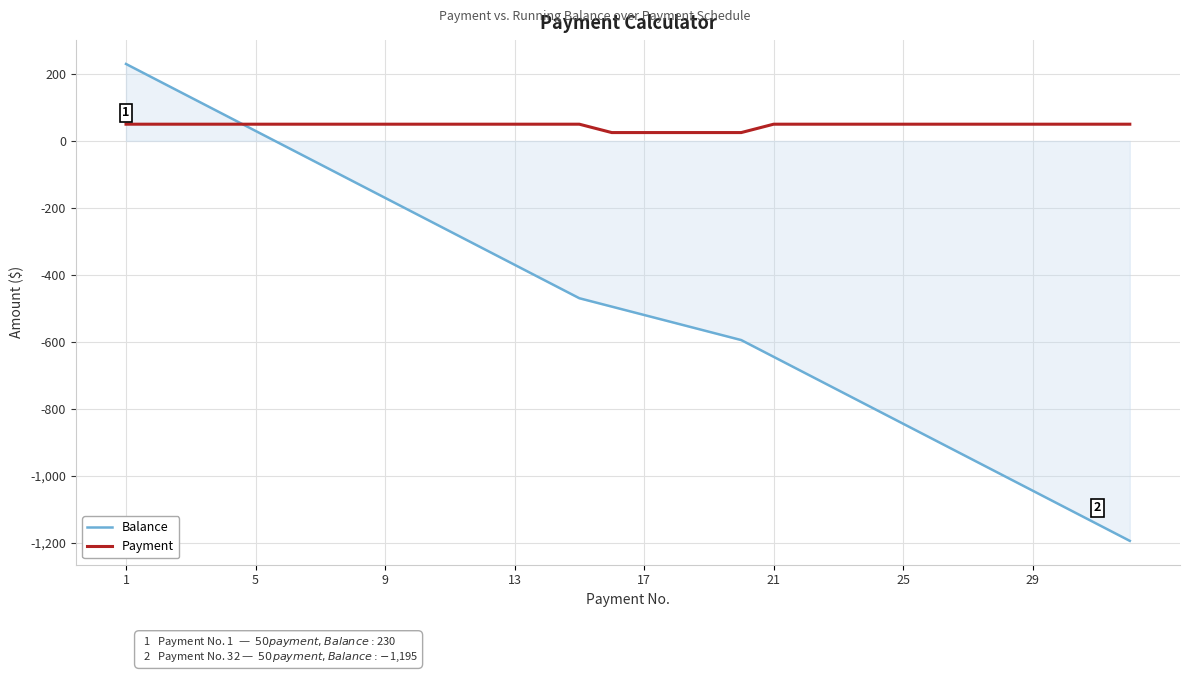

What is the smallest value displayed?

-1195